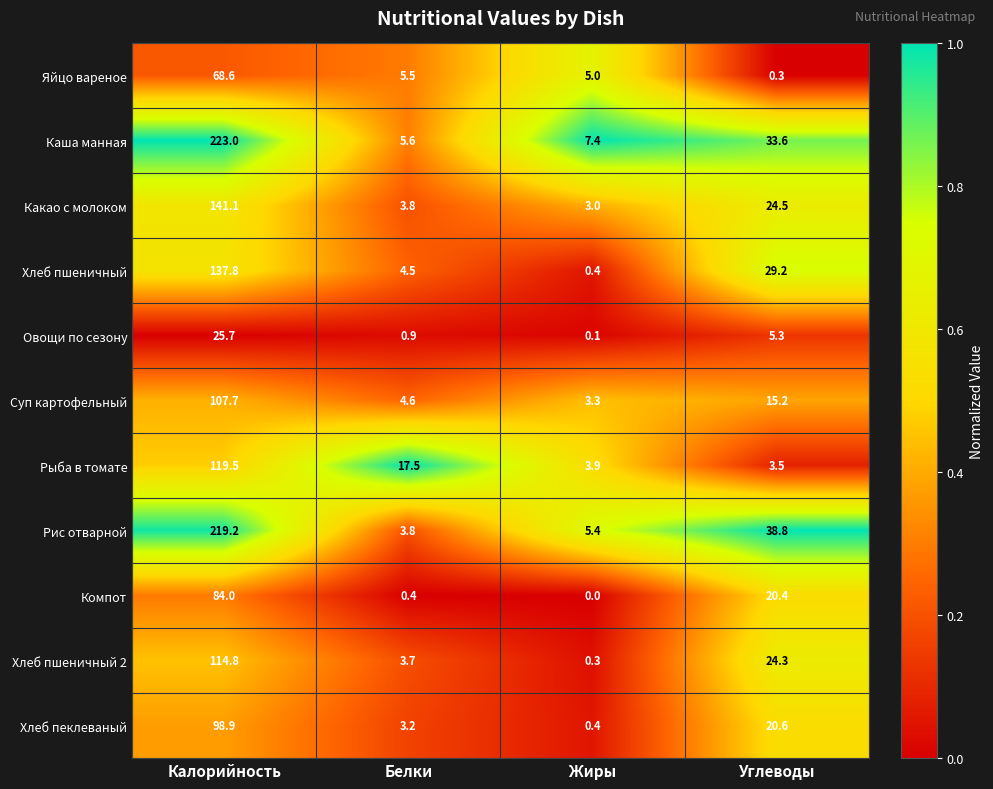

Between Белки and Жиры, which series saw the biggest shift?

Рыба в томате